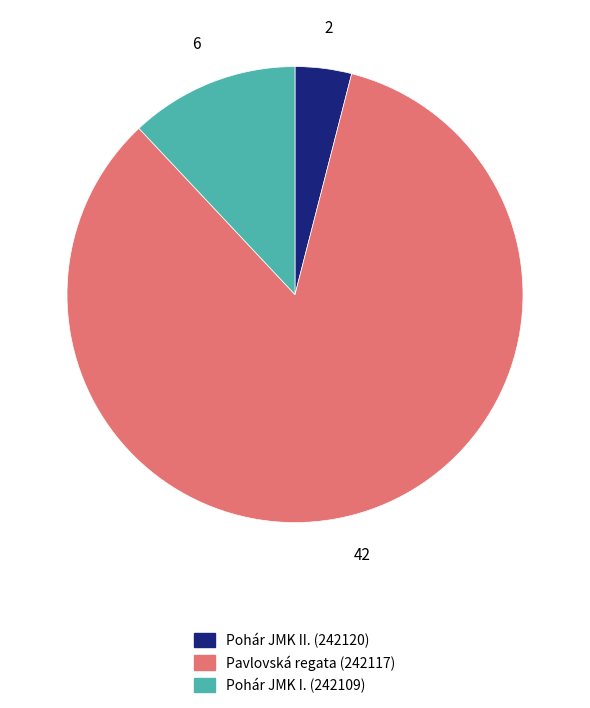

How many segments does this pie chart have?

3